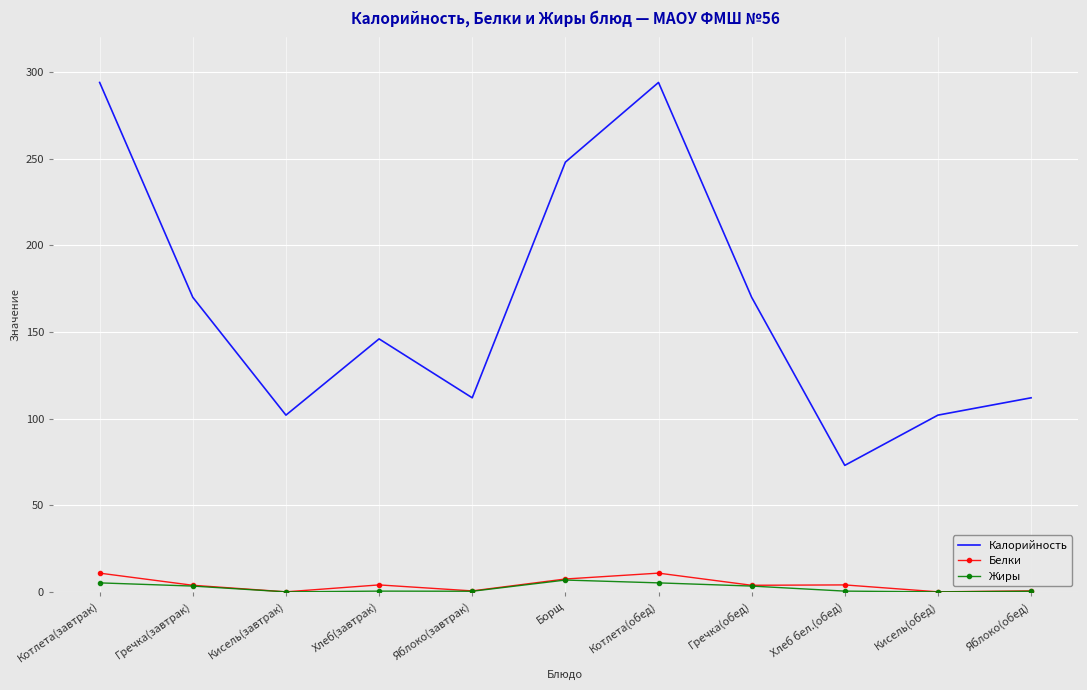

True or false: Белки and Калорийность intersect in this chart.

False